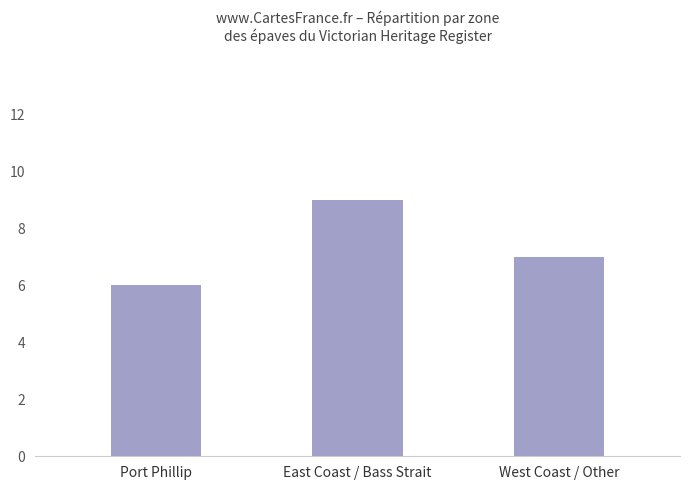

True or false: the data shows 10 at West Coast / Other.

False